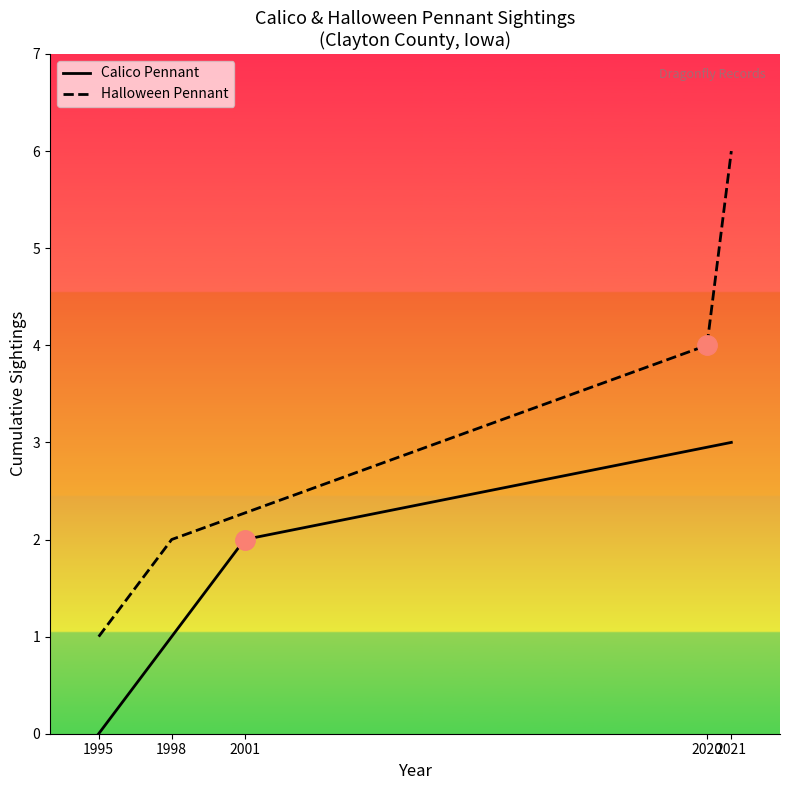

How many data points in Calico Pennant are less than 2?

2